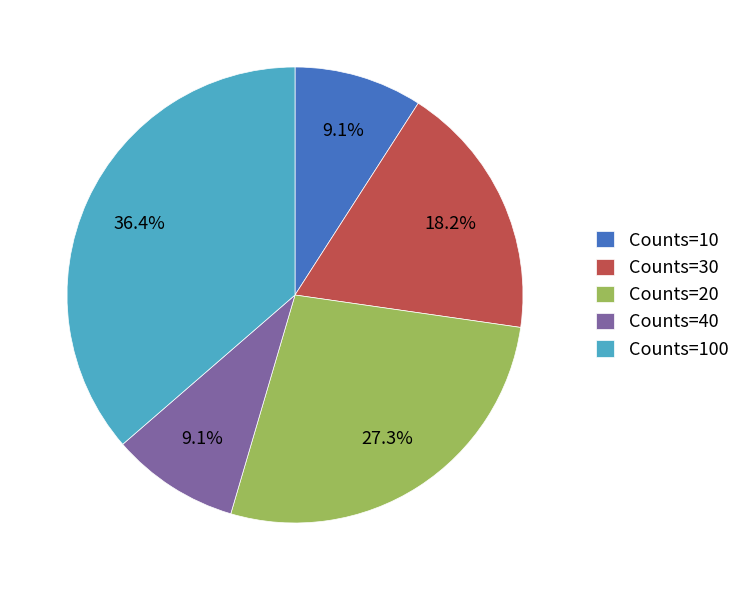

Do Counts=30 and Counts=40 together represent more than half of the pie?

No